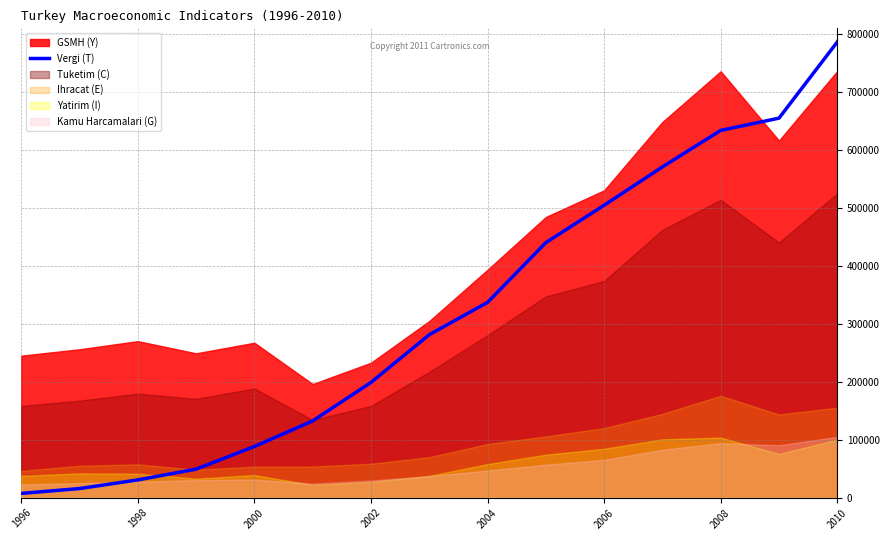

The value at 1996 is 3668. True or false?

False